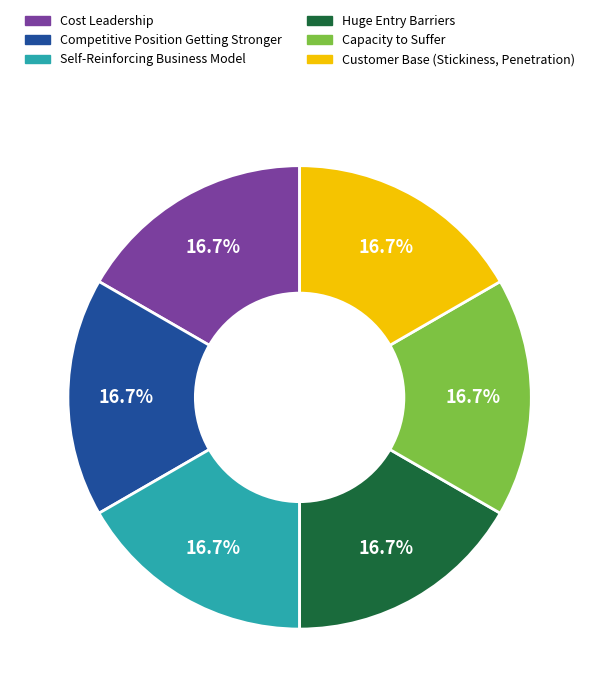

Does any single category account for the majority?

No